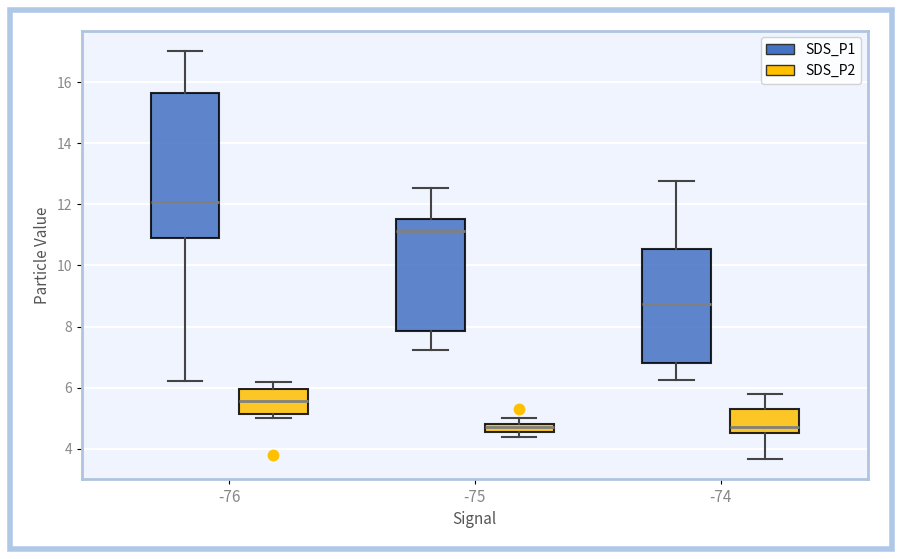

Where does the lower whisker of the box for -75 (SDS_P1) end on the y-axis? The values are not printed on the chart, so give them approximately, as read against the axis.

7.2